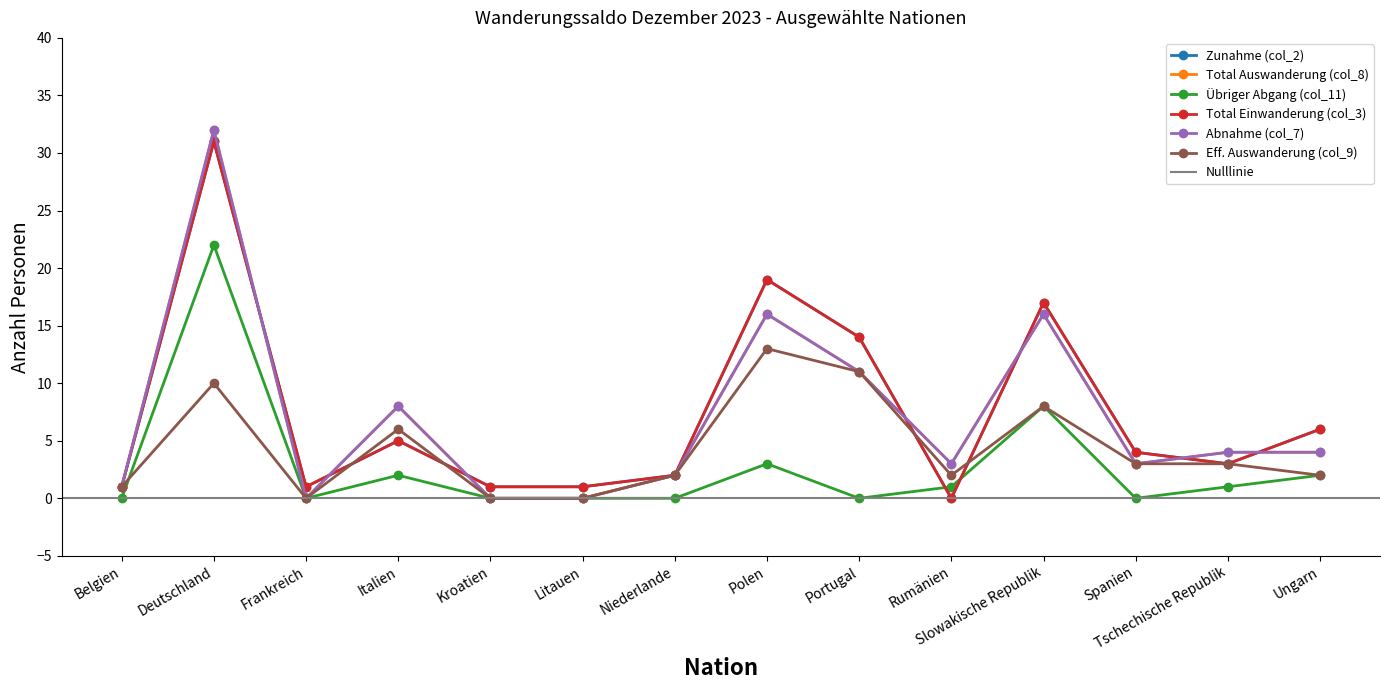

Which category has the highest value in the Übriger Abgang (col_11) series?

Deutschland